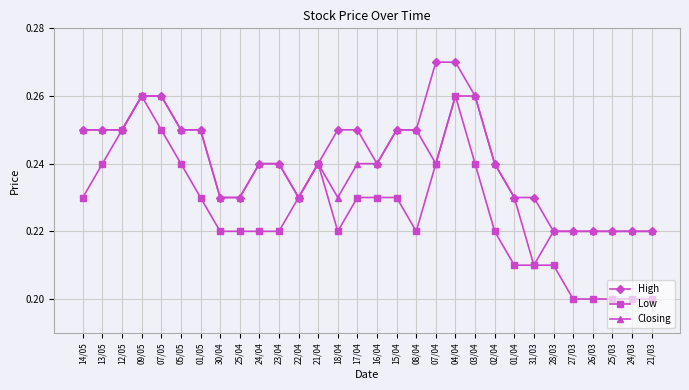

True or false: Closing has more than 0 interior local peaks.

True